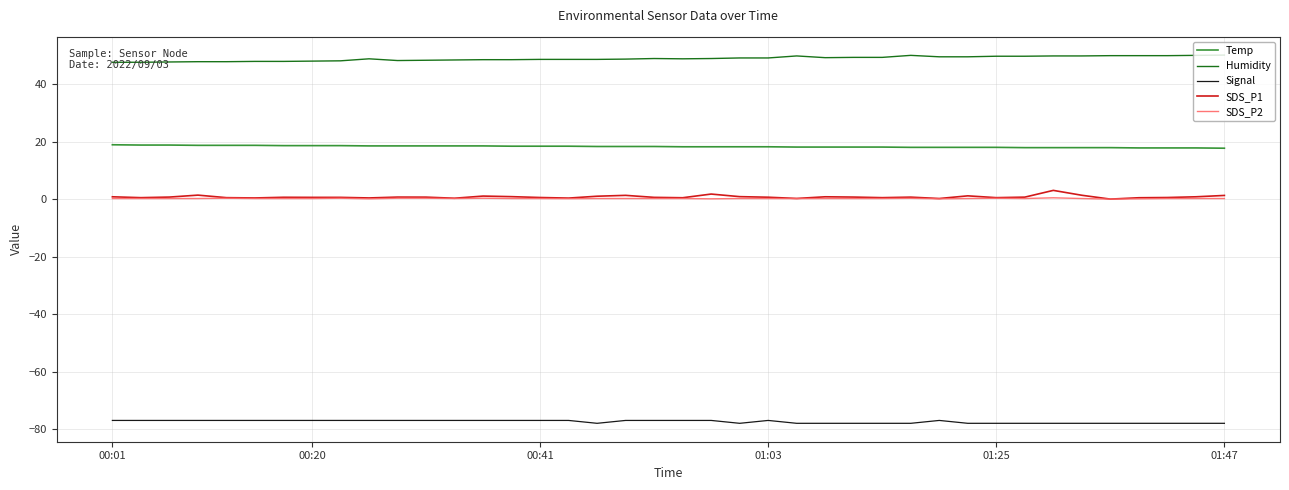

Does the chart have visible grid lines?

Yes